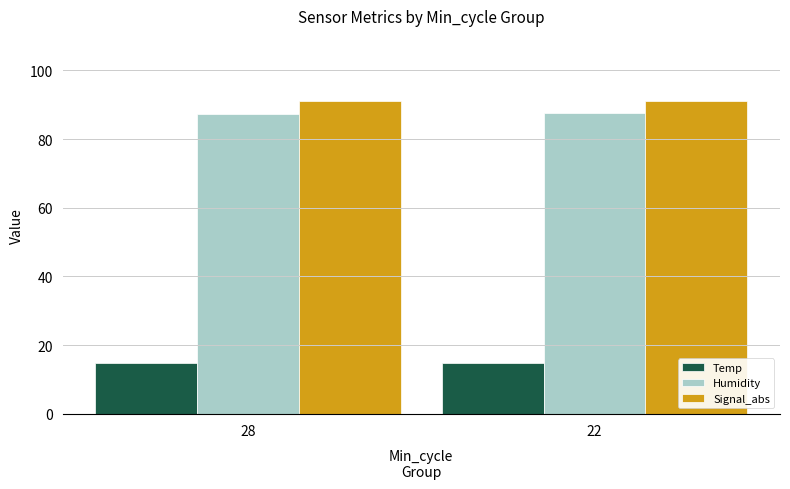

What is the sum of all Signal_abs values?

182.0